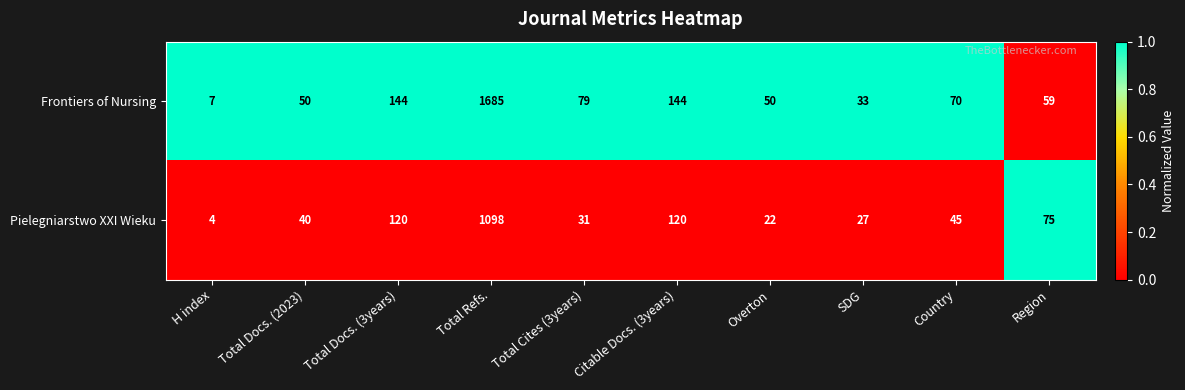

Which series has the widest spread of values?

Frontiers of Nursing